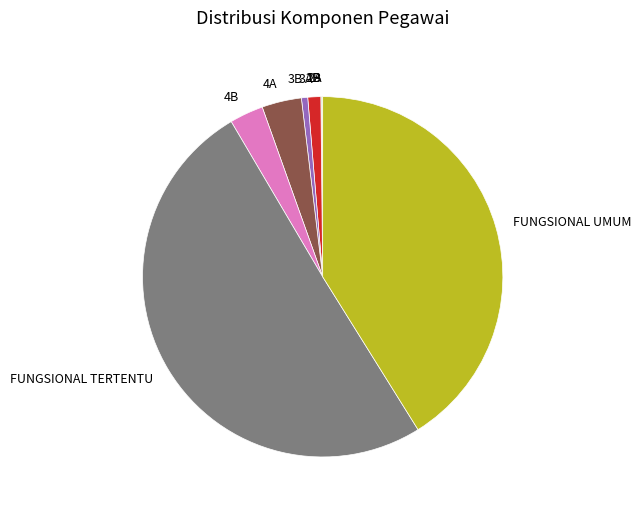

What is the majority slice?

FUNGSIONAL TERTENTU